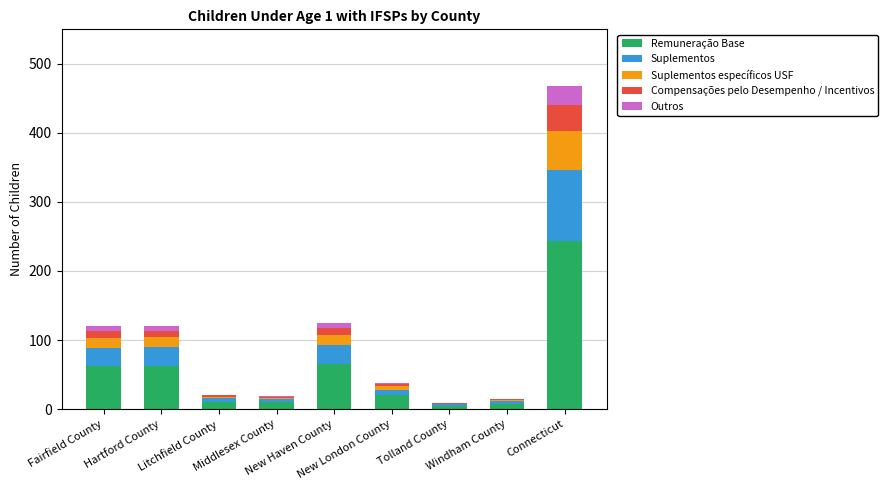

What is the highest value of the Remuneração Base series?

243.4